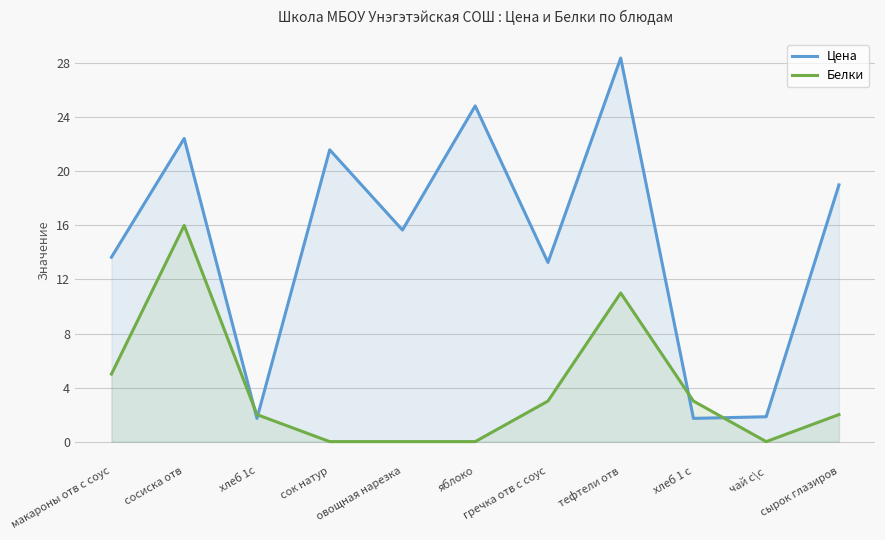

Reading left to right, transcribe all the data shown in this chart.

Цена: макароны отв с соус=13.7	сосиска отв=22.4	хлеб 1с=1.7	сок натур=21.6	овощная нарезка=15.7	яблоко=24.9	гречка отв с соус=13.3	тефтели отв=28.4	хлеб 1 с=1.7	чай с\с=1.8	сырок глазиров=19.0
Белки: макароны отв с соус=5.0	сосиска отв=16.0	хлеб 1с=2.0	сок натур=0.0	овощная нарезка=0.0	яблоко=0.0	гречка отв с соус=3.0	тефтели отв=11.0	хлеб 1 с=3.0	чай с\с=0.0	сырок глазиров=2.0